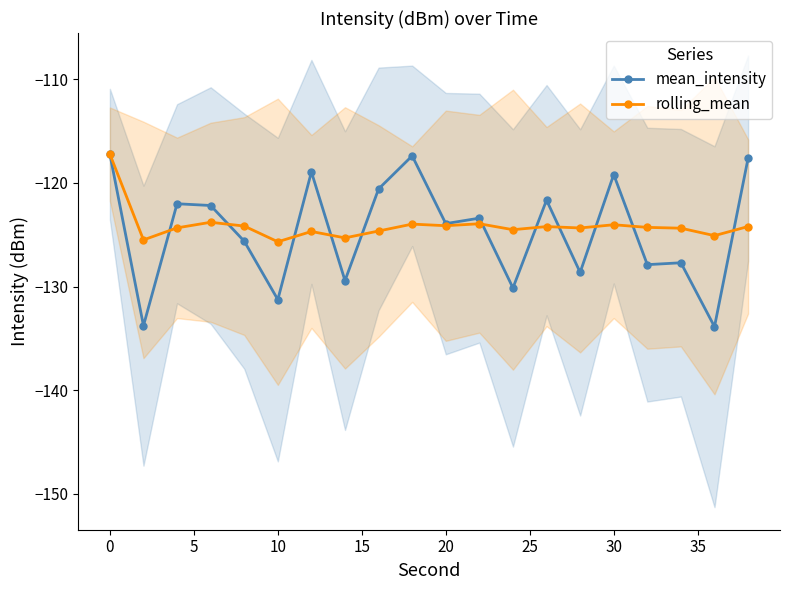

The value of rolling_mean at 20 is -124.1. True or false?

True